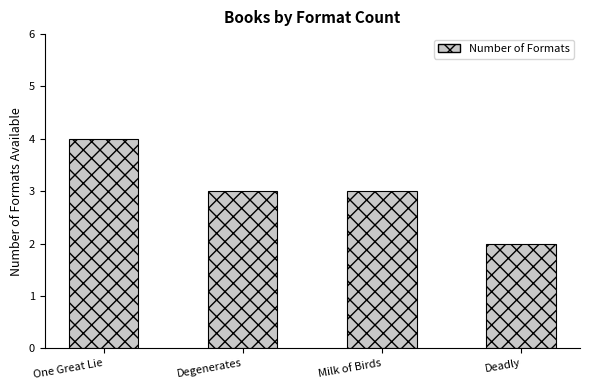

What is the label of the 3rd bar from the left?

Milk of Birds